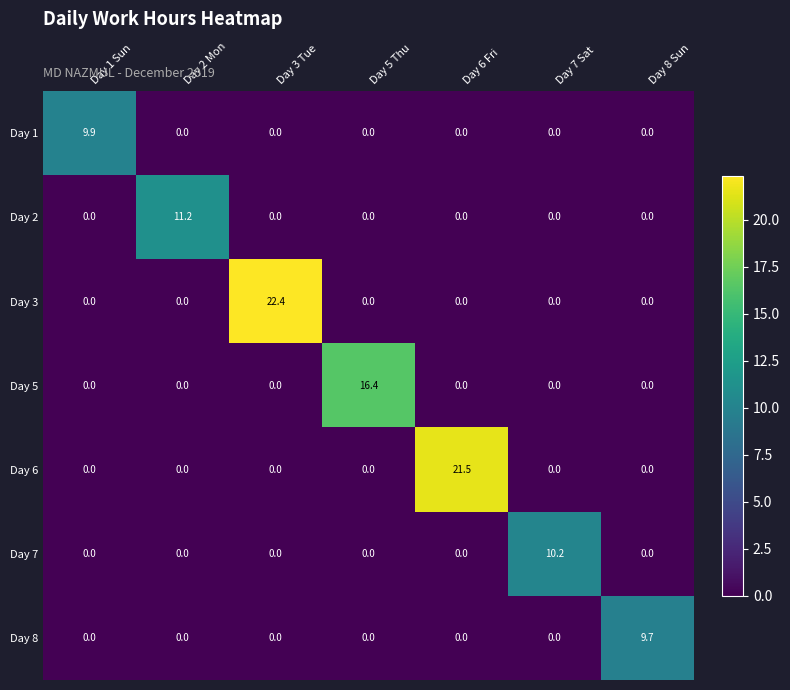

What is the average value of the Day 3 series?

3.2